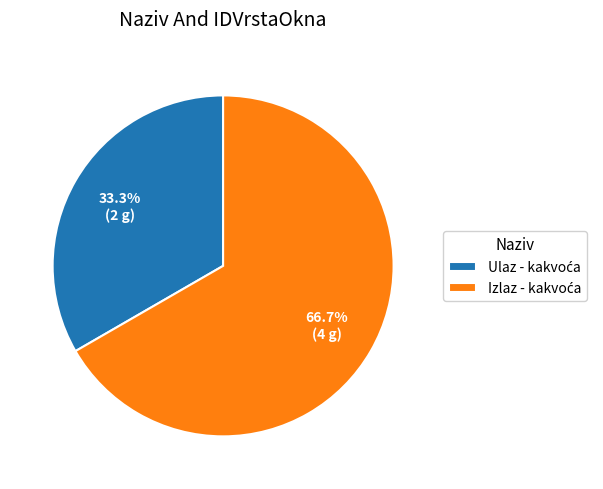

Does any single category account for the majority?

Yes